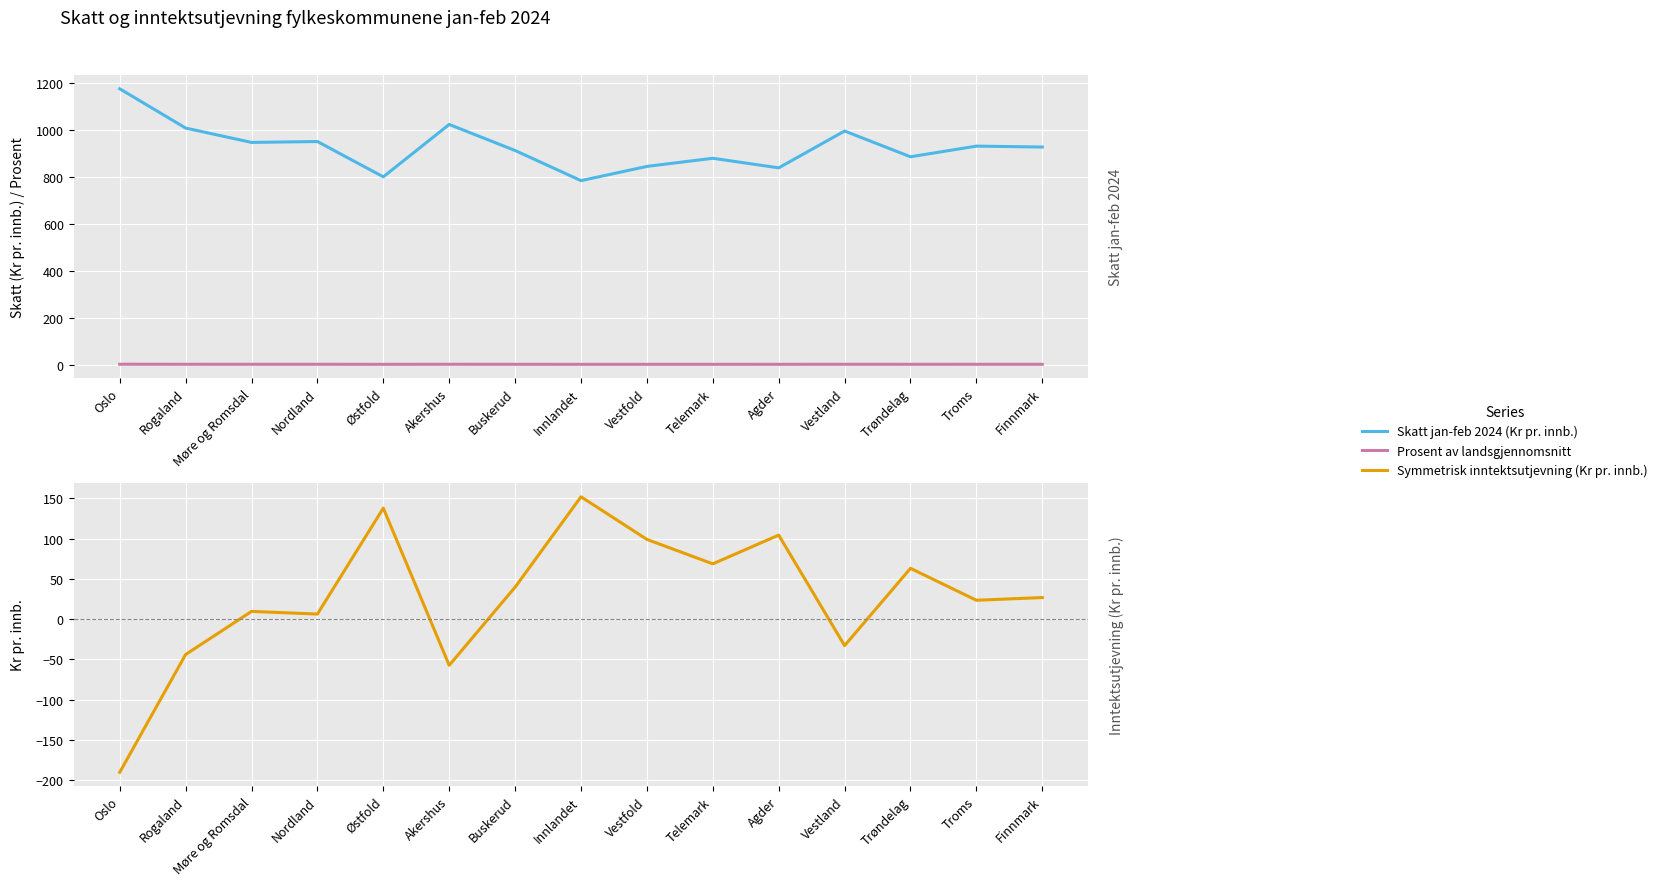

Where does the Skatt jan-feb 2024 (Kr pr. innb.) series first go above 926?

Oslo